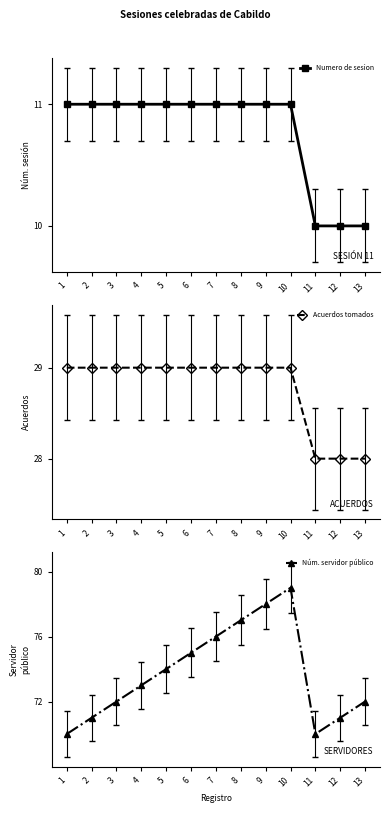

What is the difference between the maximum and second lowest values in the Acuerdos tomados series?

1